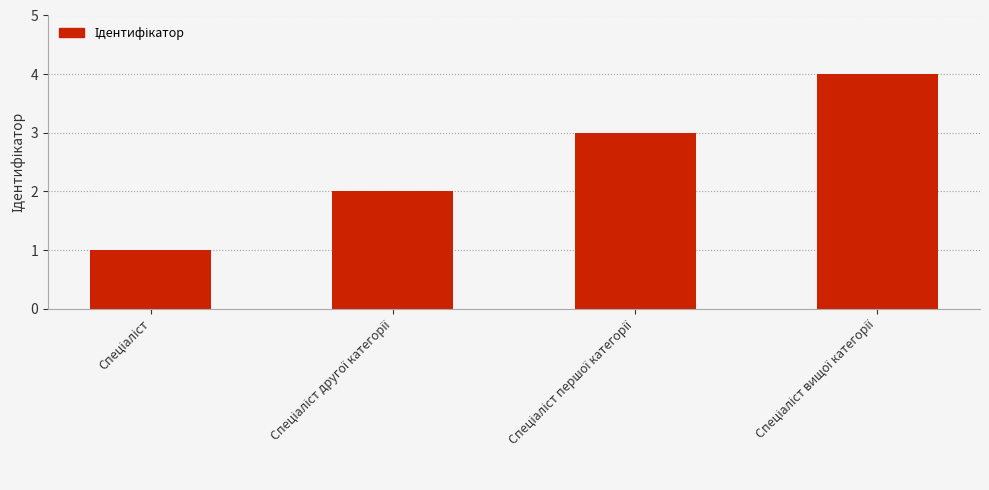

What is the difference between the maximum and minimum values?

3